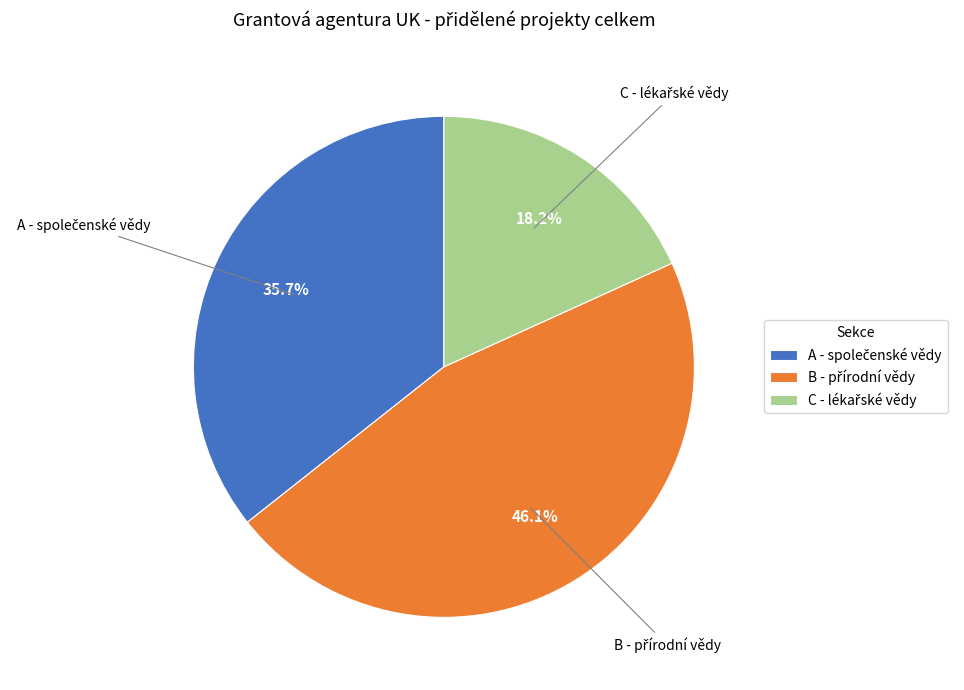

Is there a majority slice in this chart?

No